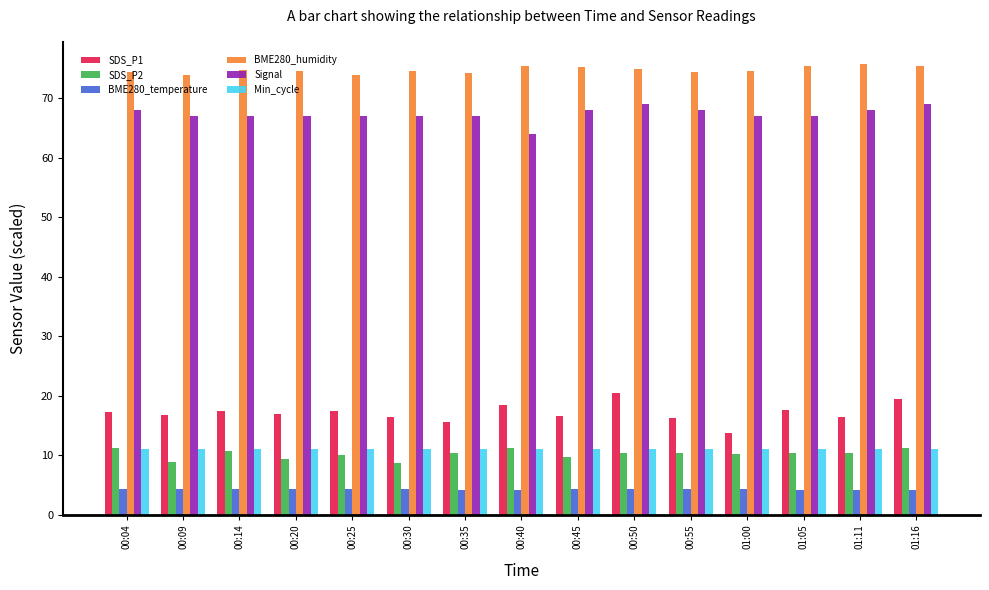

What is the lowest value of the BME280_humidity series?

73.9